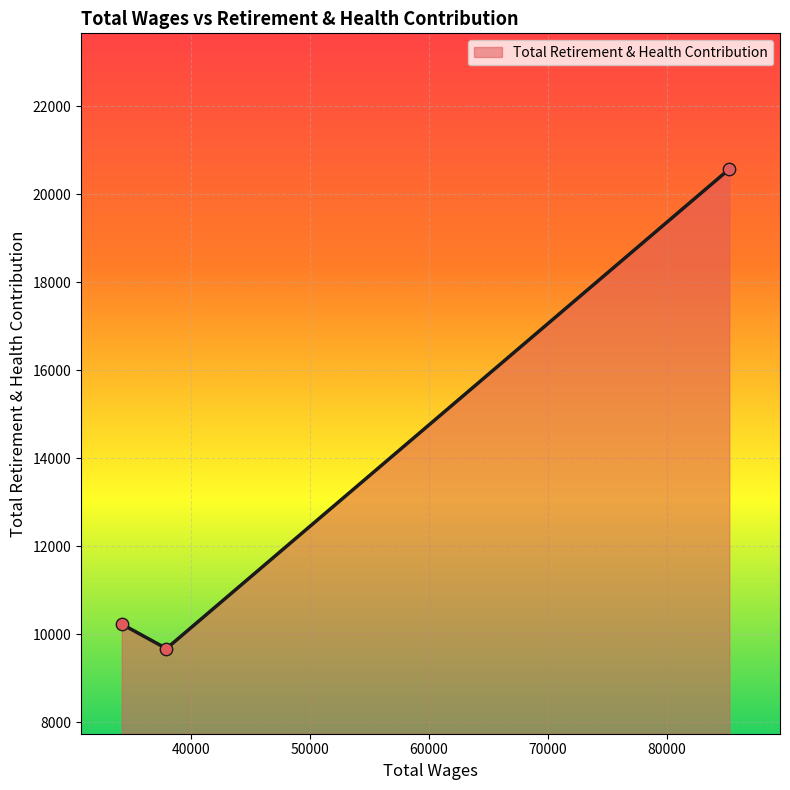

Between 37960.0 and 34207.0, which is larger?

34207.0